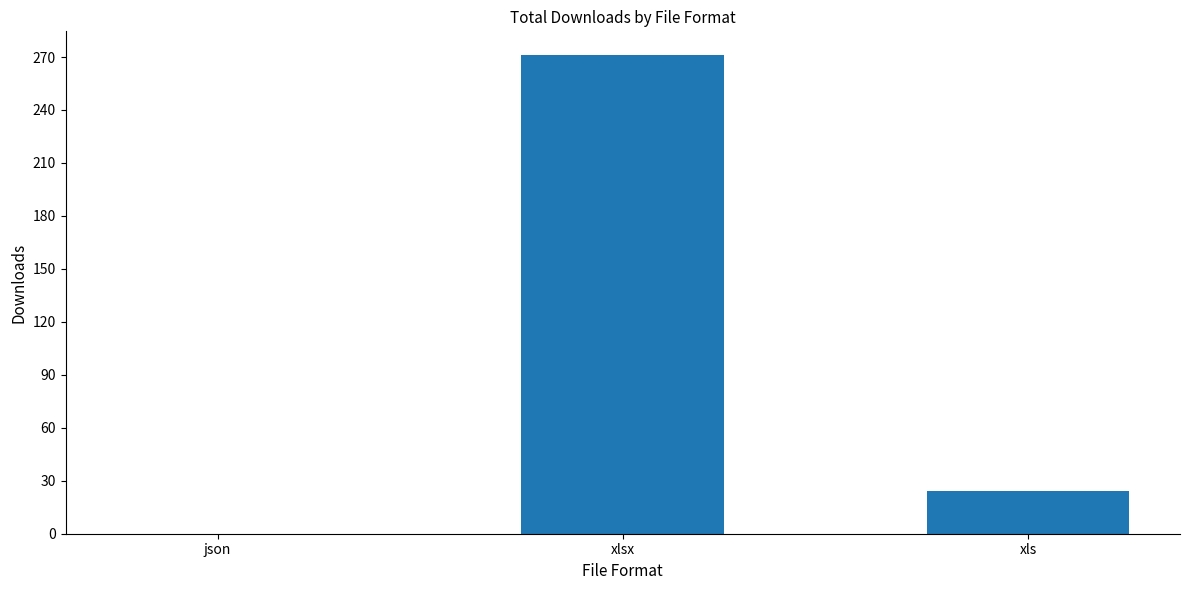

At which category does the chart reach its peak across all series?

xlsx